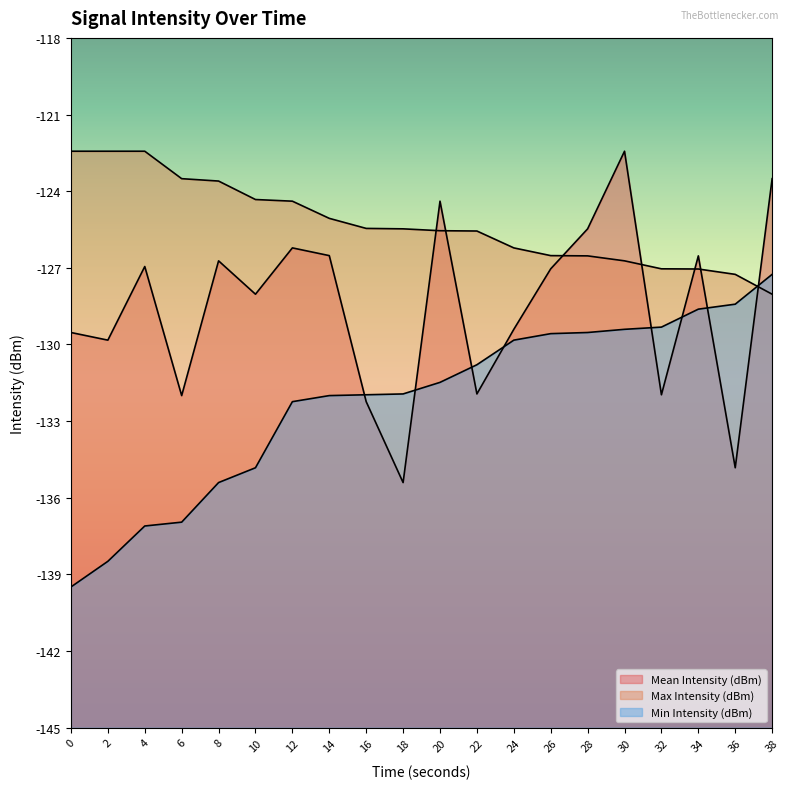

Which category has the highest value in the Mean Intensity (dBm) series?

30